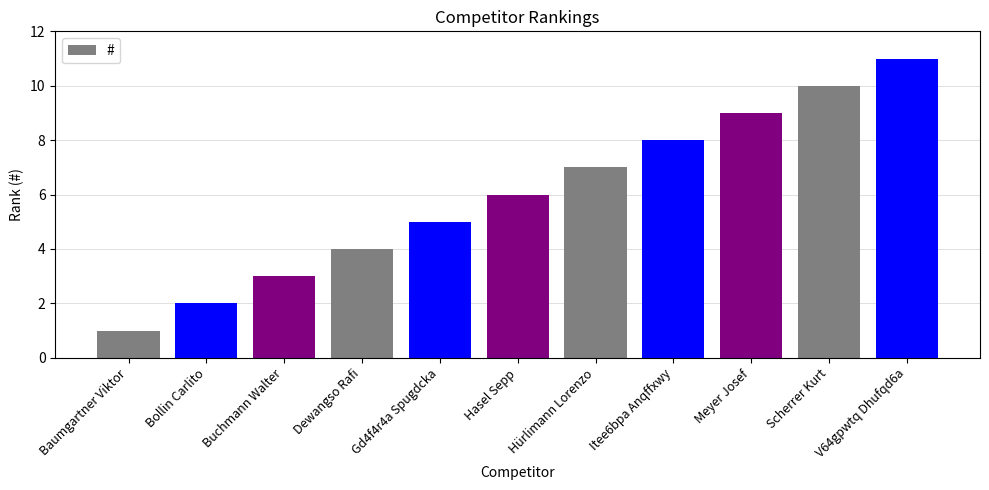

True or false: the data shows 13 at Itee6bpa Anqffxwy.

False